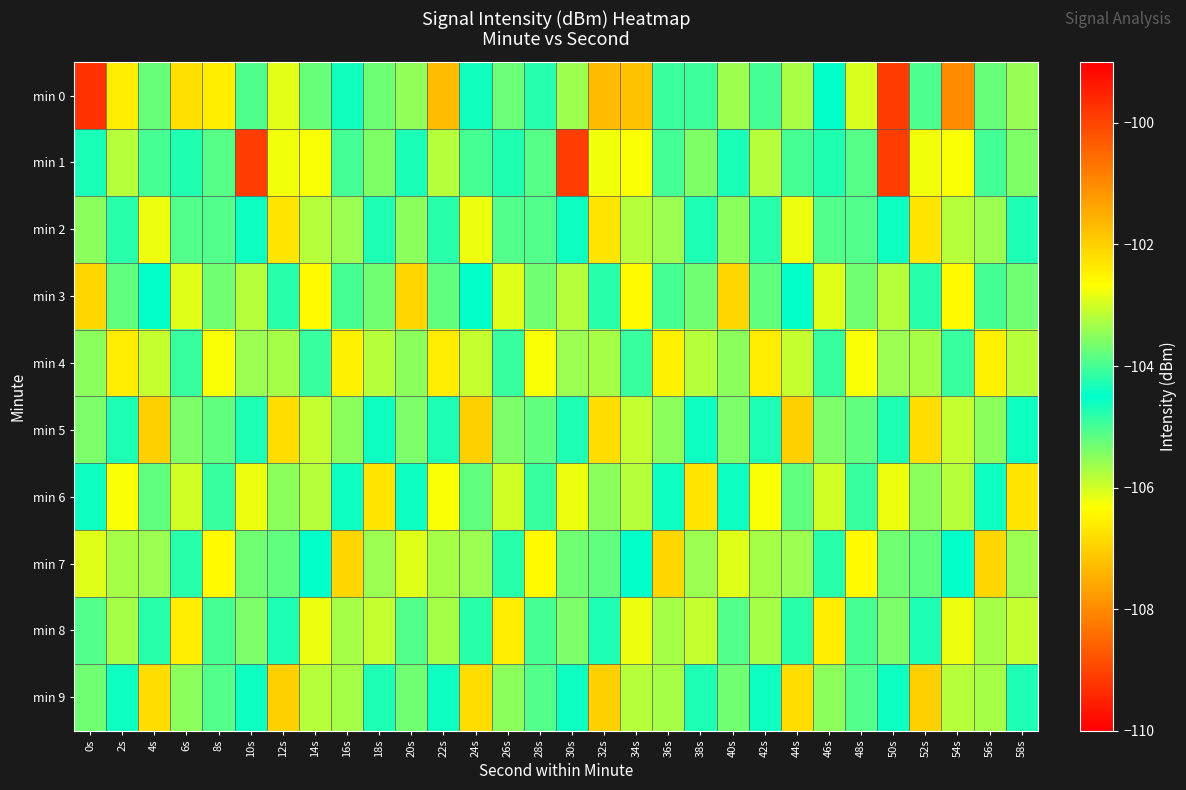

List the series in order of their peak value, lowest first.

min 4, min 8, min 2, min 6, min 3, min 7, min 5, min 9, min 1, min 0